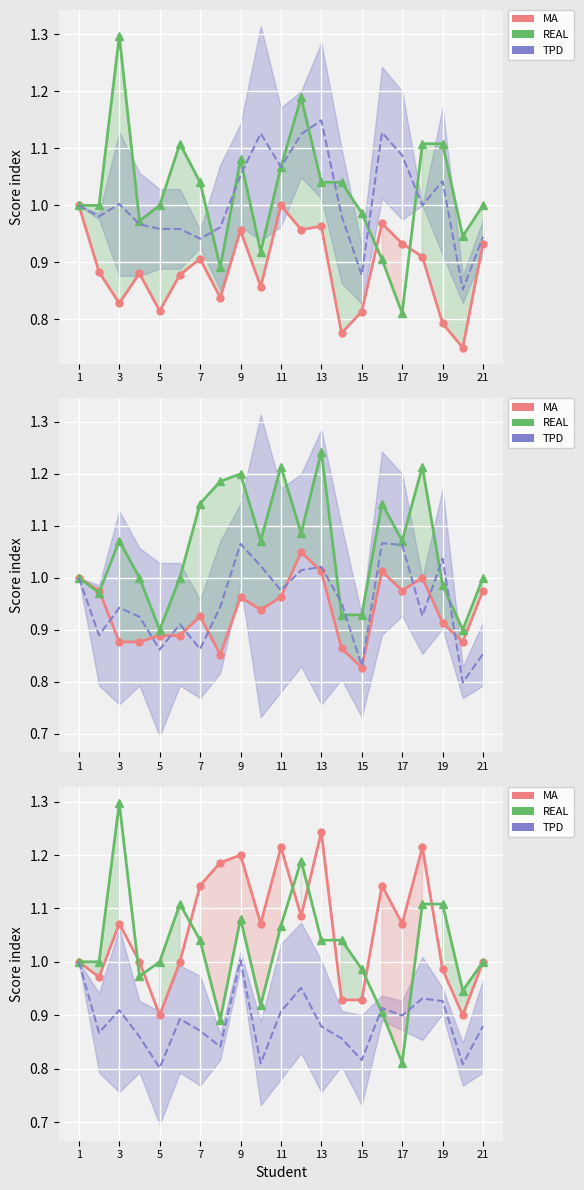

True or false: MA and TPD cross at least once.

False